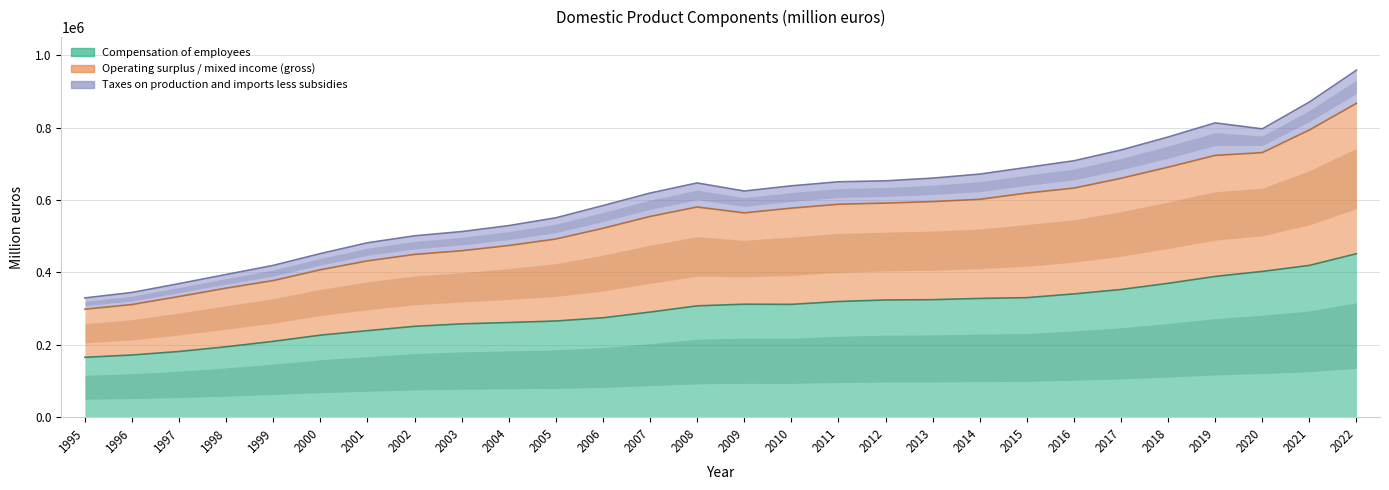

True or false: Compensation of employees has more than 0 points higher than both neighbors.

True